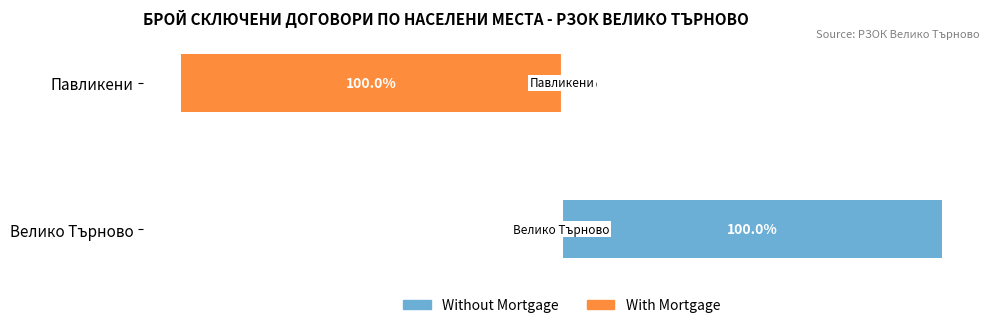

How many groups of bars are there?

2